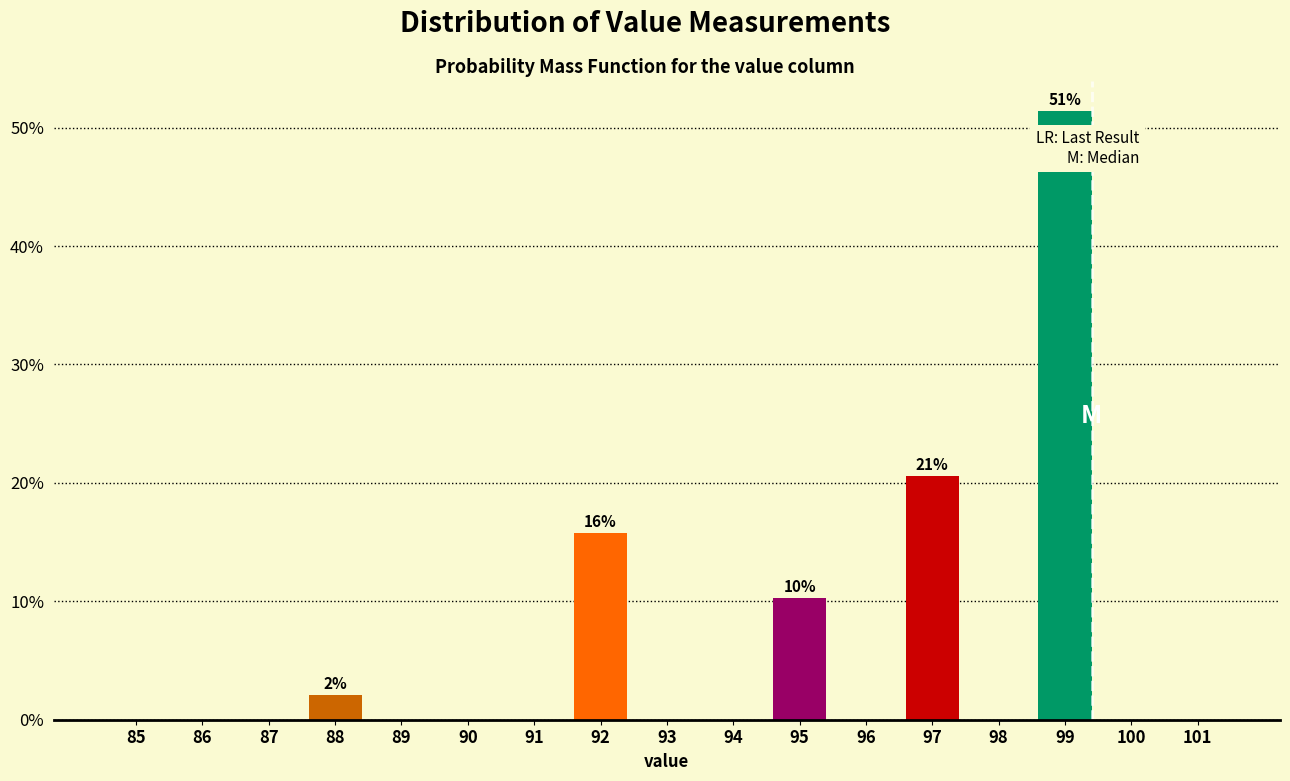

Reading left to right, what are all the values shown in this chart?

85=0.0	86=0.0	87=0.0	88=2.1	89=0.0	90=0.0	91=0.0	92=15.8	93=0.0	94=0.0	95=10.3	96=0.0	97=20.5	98=0.0	99=51.4	100=0.0	101=0.0